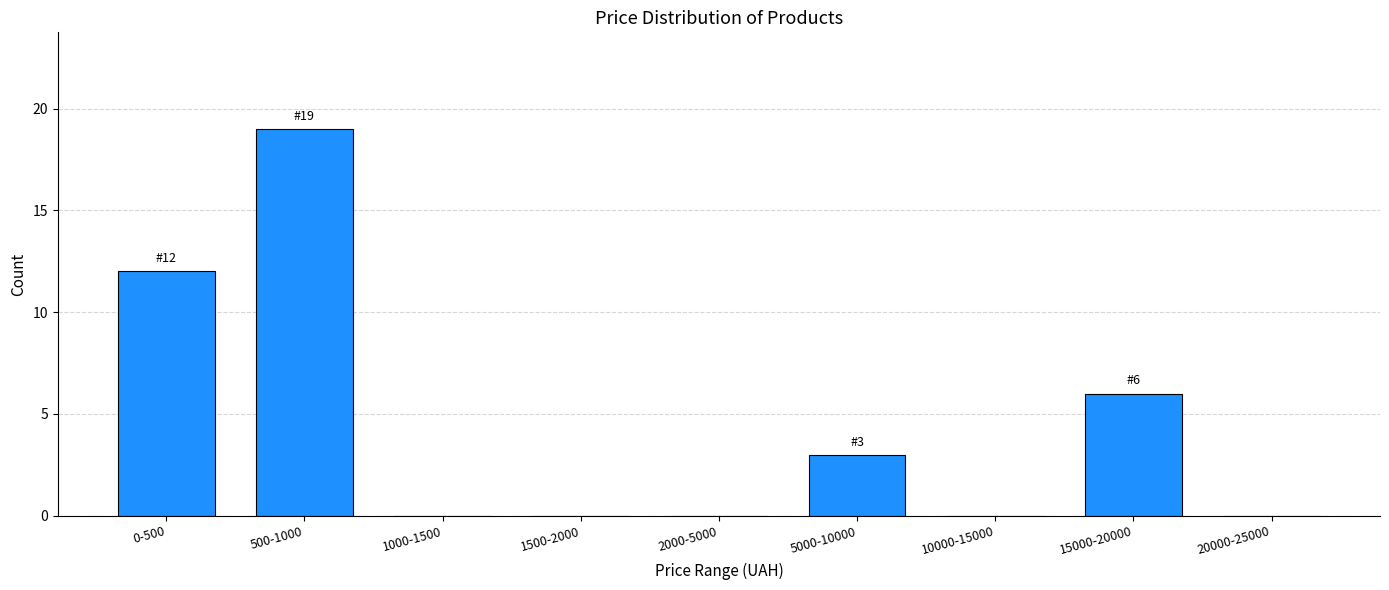

Reading left to right, transcribe all the data shown in this chart.

0-500=12	500-1000=19	1000-1500=0	1500-2000=0	2000-5000=0	5000-10000=3	10000-15000=0	15000-20000=6	20000-25000=0